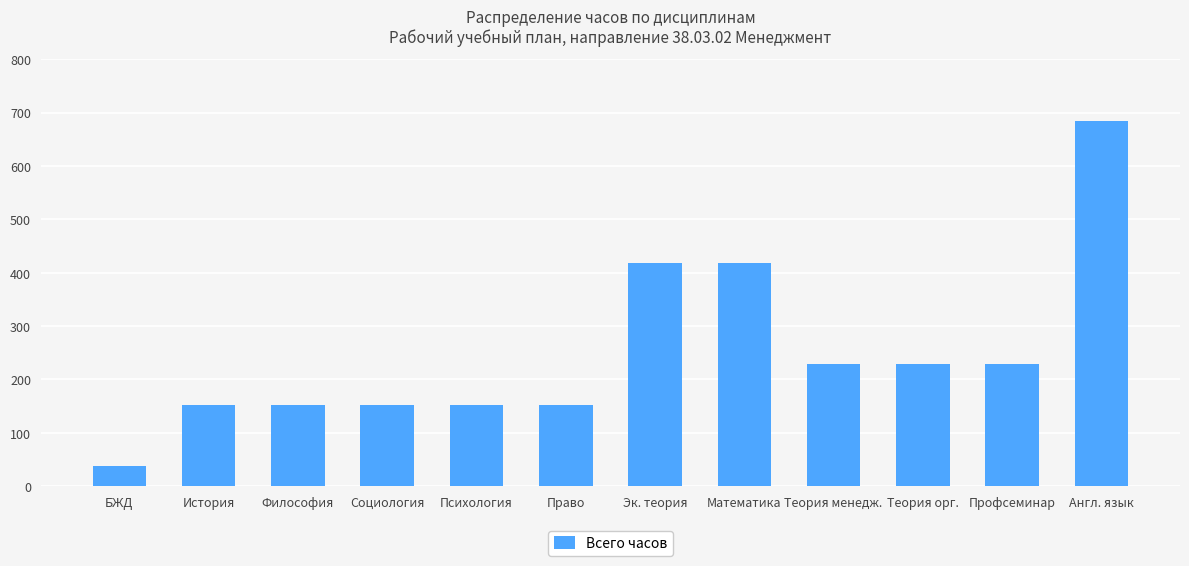

What is the ratio of the value at Право to the value at Эк. теория?

0.4